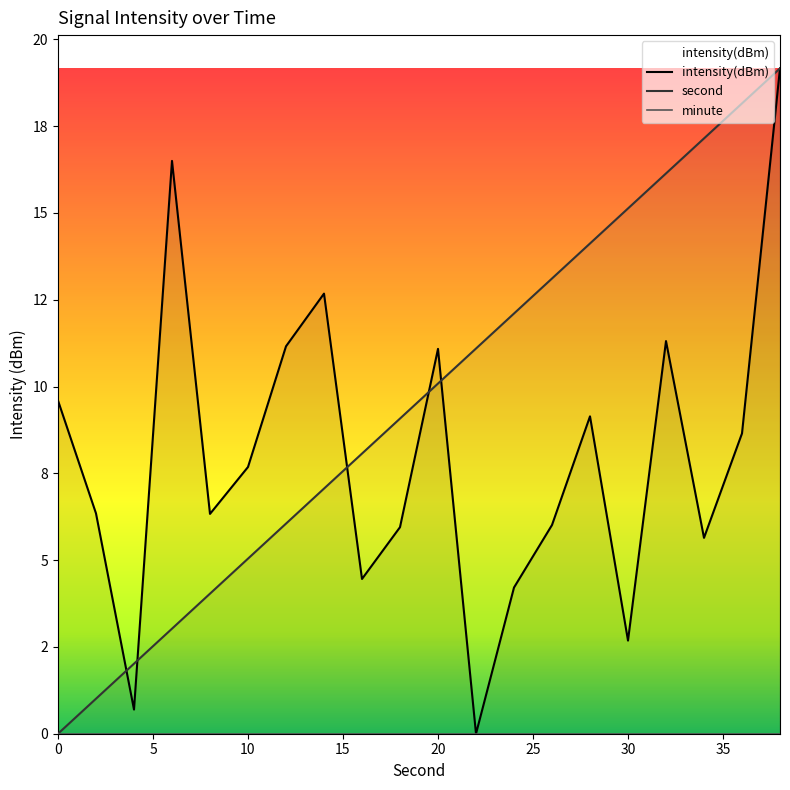

At which label does second first exceed 10?

20